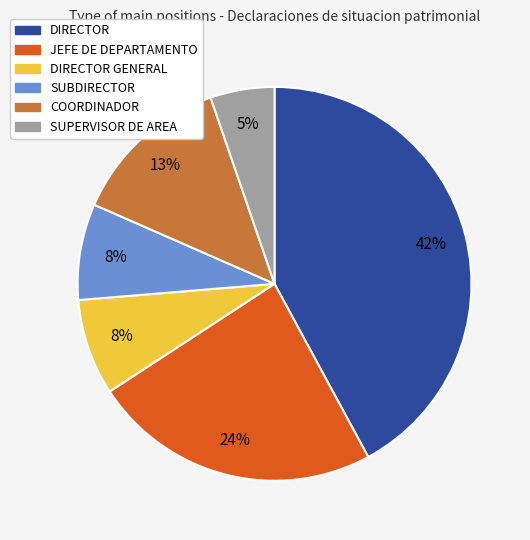

Does any single category account for the majority?

No